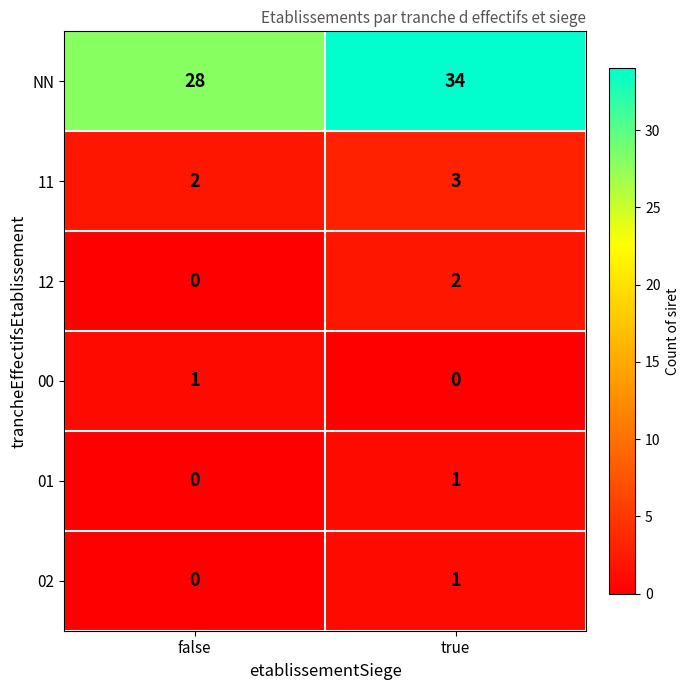

The value of 01 at false is 0. True or false?

True